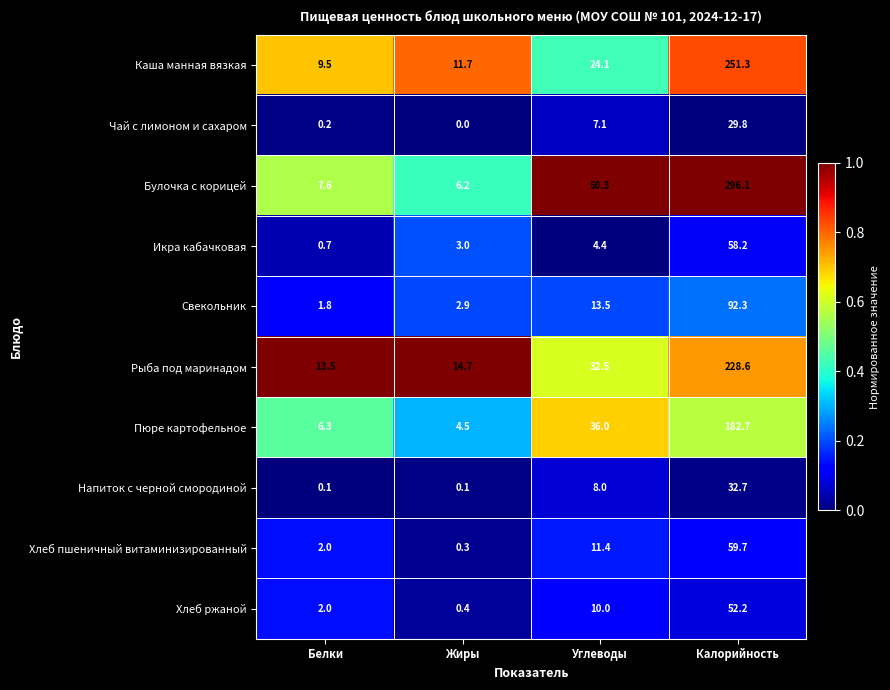

What is the average value of the Свекольник series?

27.6